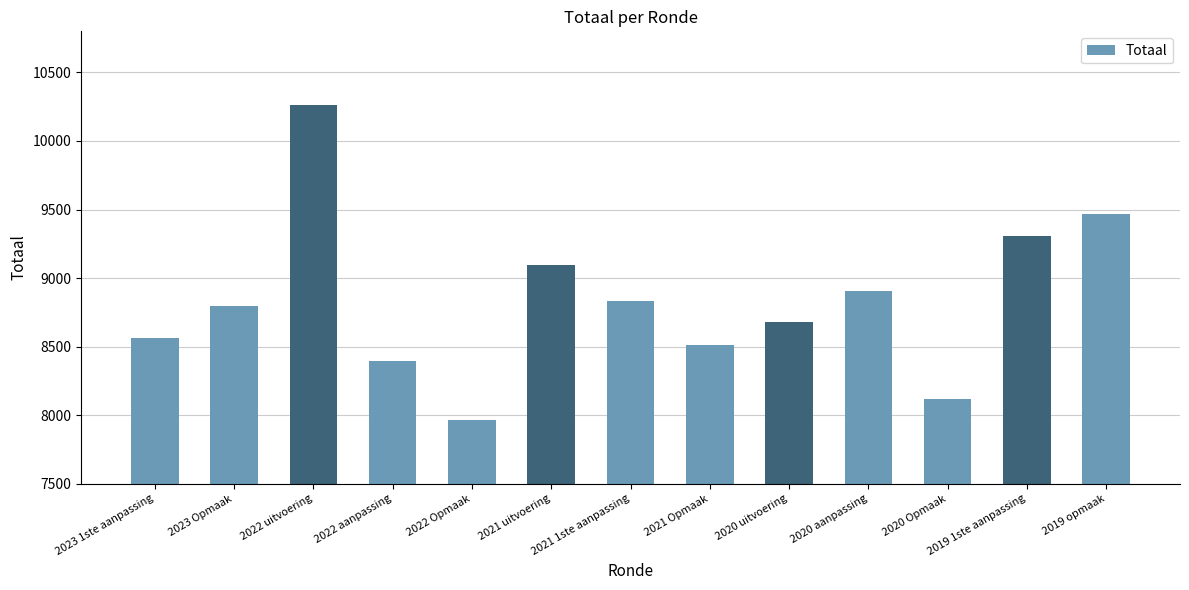

What is the sum of the values at 2020 aanpassing and 2022 aanpassing?

17296